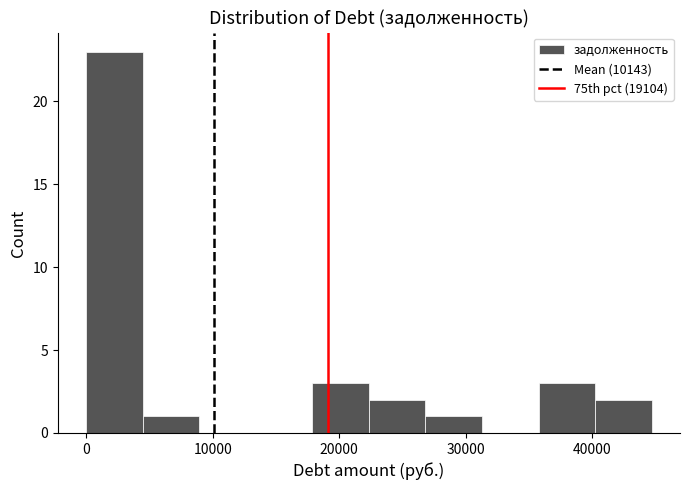

Reading left to right, list every bar in this chart as the range it spans on the x-axis followed by its height. Neither the bar edges nor the heights are printed on the chart, so give them approximately, as read against the axes.

0 to 4000: 23
4000 to 9000: 1
9000 to 13000: 0
13000 to 18000: 0
18000 to 22000: 3
22000 to 27000: 2
27000 to 31000: 1
31000 to 36000: 0
36000 to 40000: 3
40000 to 45000: 2